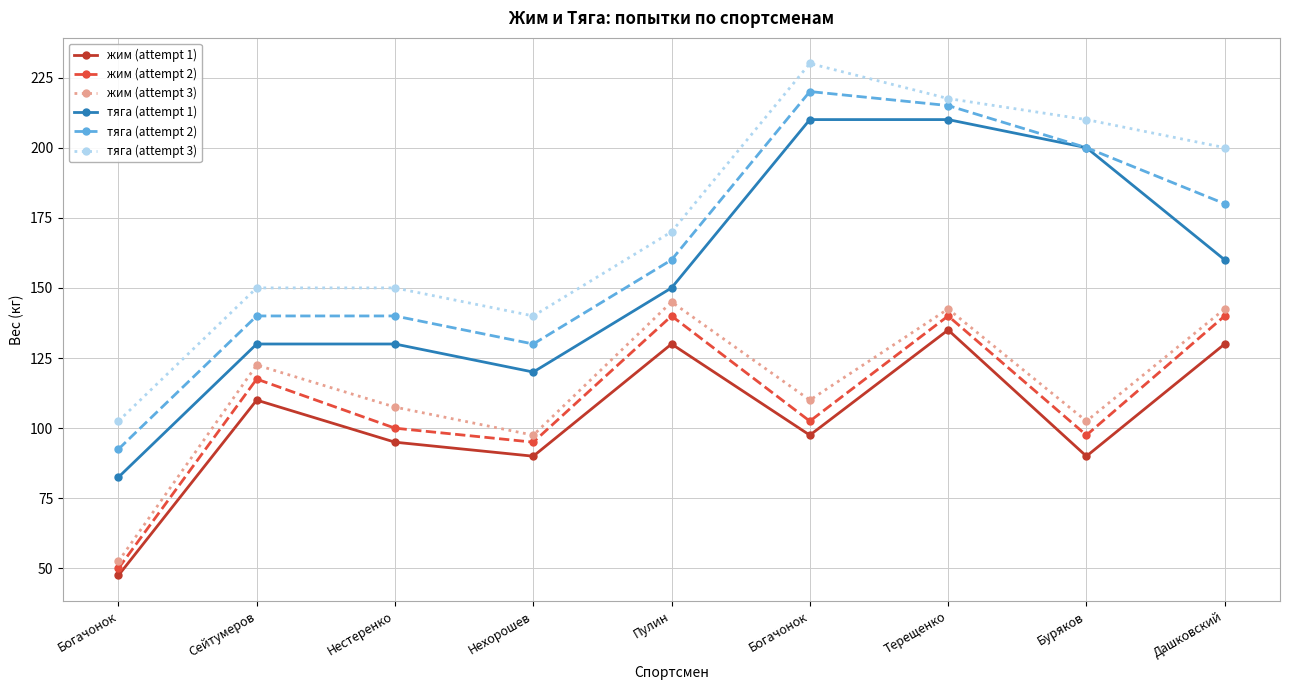

Is this an area chart (filled region under the line)?

No